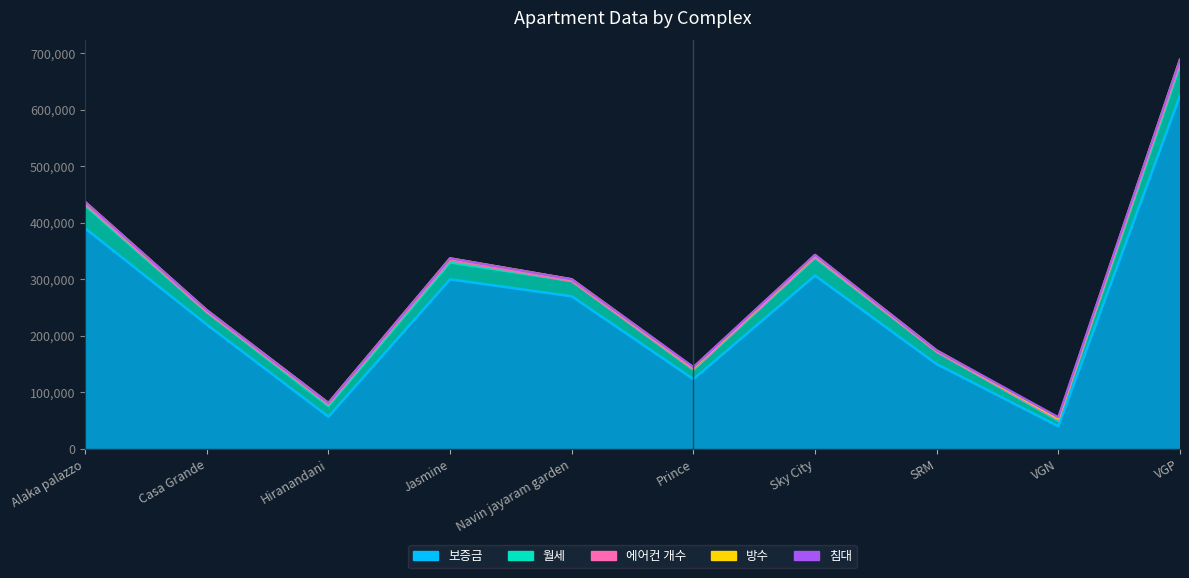

Between Jasmine and Prince, which is larger?

Jasmine